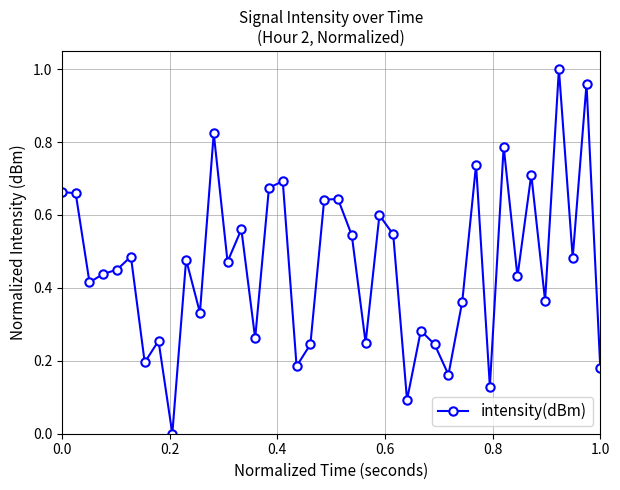

Does the chart have visible grid lines?

Yes